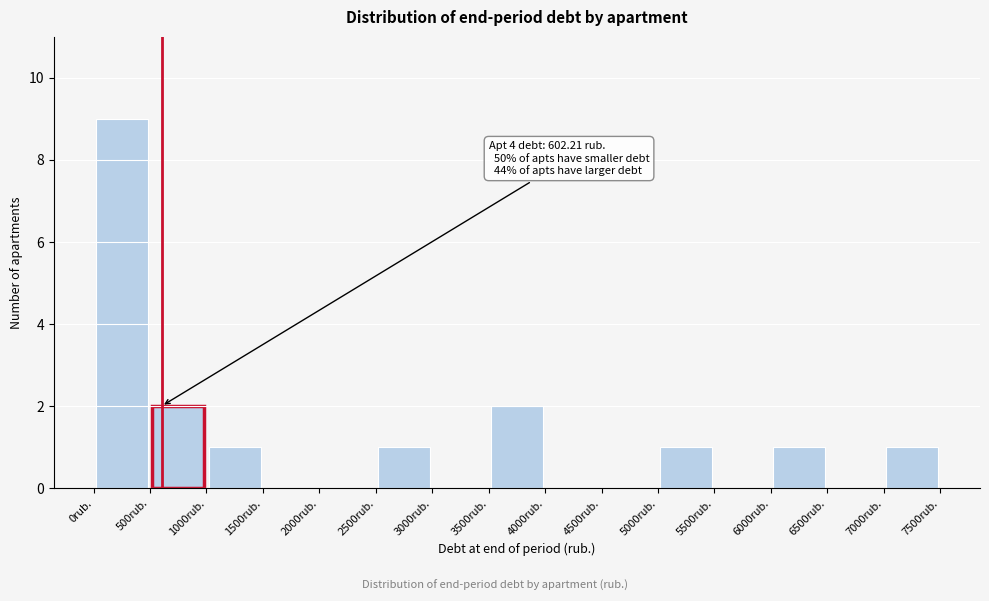

Which range on the x-axis has the tallest bar?

0 to 500